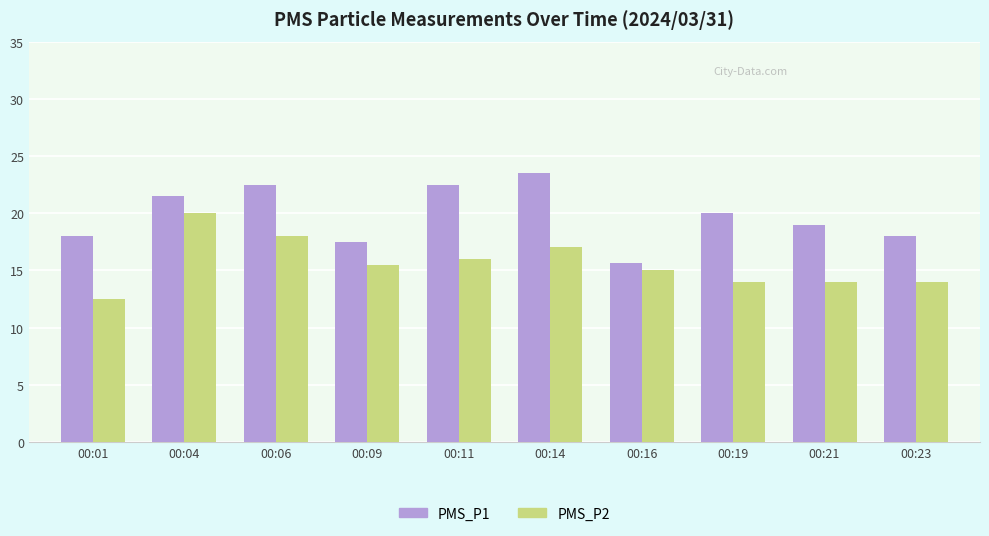

At which label does PMS_P1 first exceed 20?

00:04